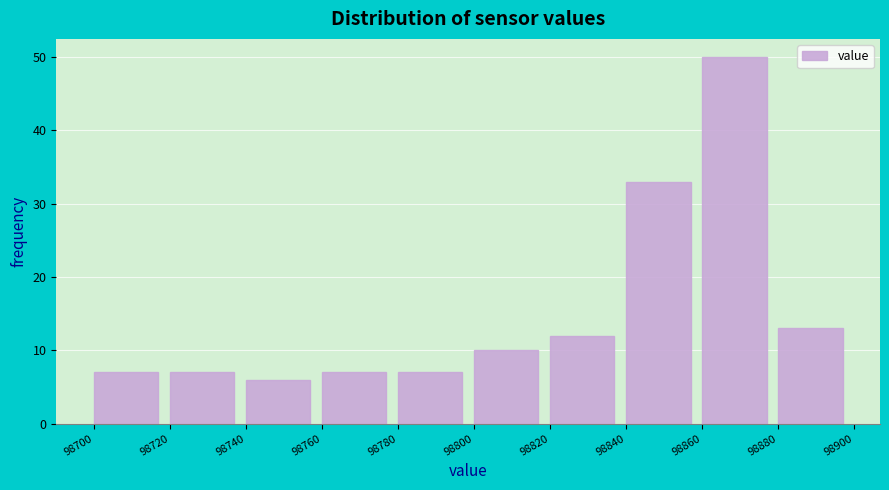

Which range on the x-axis has the tallest bar?

98860 to 98880